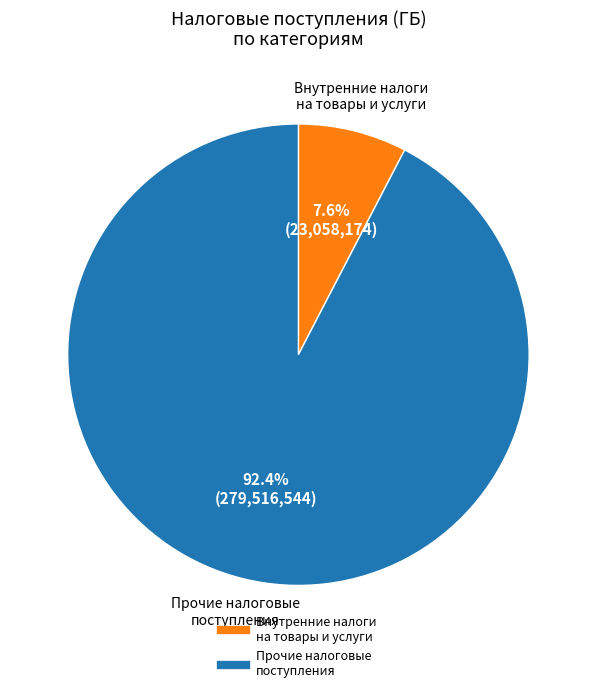

Is there a majority slice in this chart?

Yes